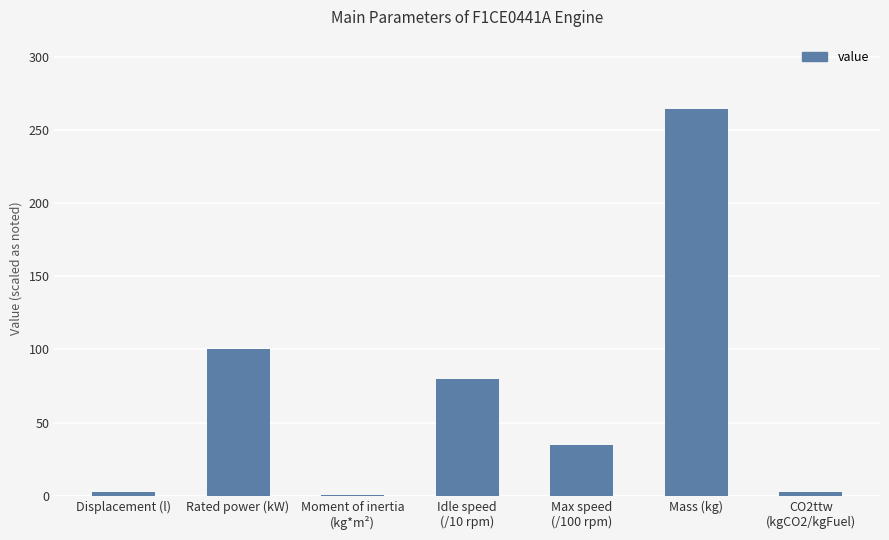

What is the maximum value shown in the chart?

264.0